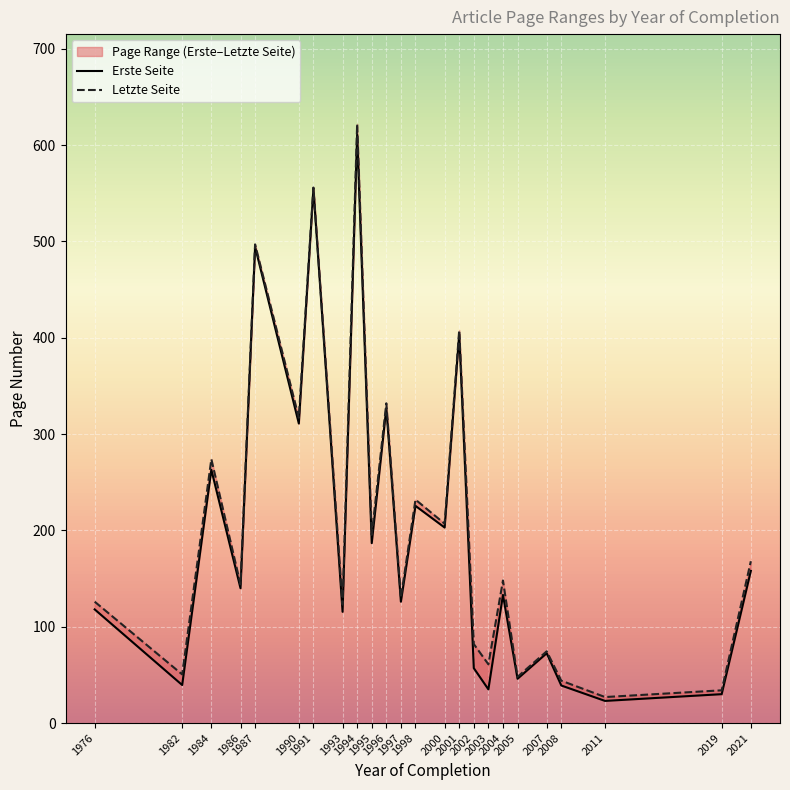

Reading right to left, list all the values displayed in this chart.

Erste Seite: 2021=158.0	2019=30.0	2011=23.0	2008=39.0	2007=72.5	2005=46.0	2004=133.0	2003=35.0	2002=57.0	2001=404.0	2000=203.0	1998=225.5	1997=126.0	1996=327.0	1995=186.8	1994=611.0	1993=115.5	1991=555.0	1990=311.0	1987=494.5	1986=140.0	1984=263.0	1982=39.5	1976=118.0
Letzte Seite: 2021=168.0	2019=34.0	2011=27.0	2008=44.0	2007=74.5	2005=48.0	2004=148.0	2003=61.0	2002=82.0	2001=408.0	2000=207.0	1998=232.0	1997=130.0	1996=332.0	1995=195.4	1994=622.0	1993=123.0	1991=556.0	1990=317.0	1987=497.0	1986=144.0	1984=274.0	1982=50.5	1976=126.0